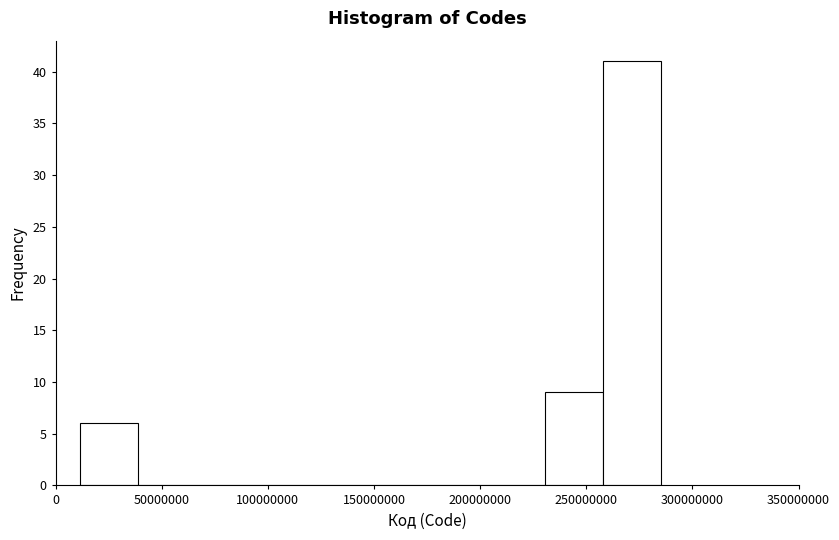

What is the height of the bar covering 10000000 to 40000000 on the x-axis? Neither the bar edges nor the heights are printed on the chart, so give them approximately, as read against the axes.

6